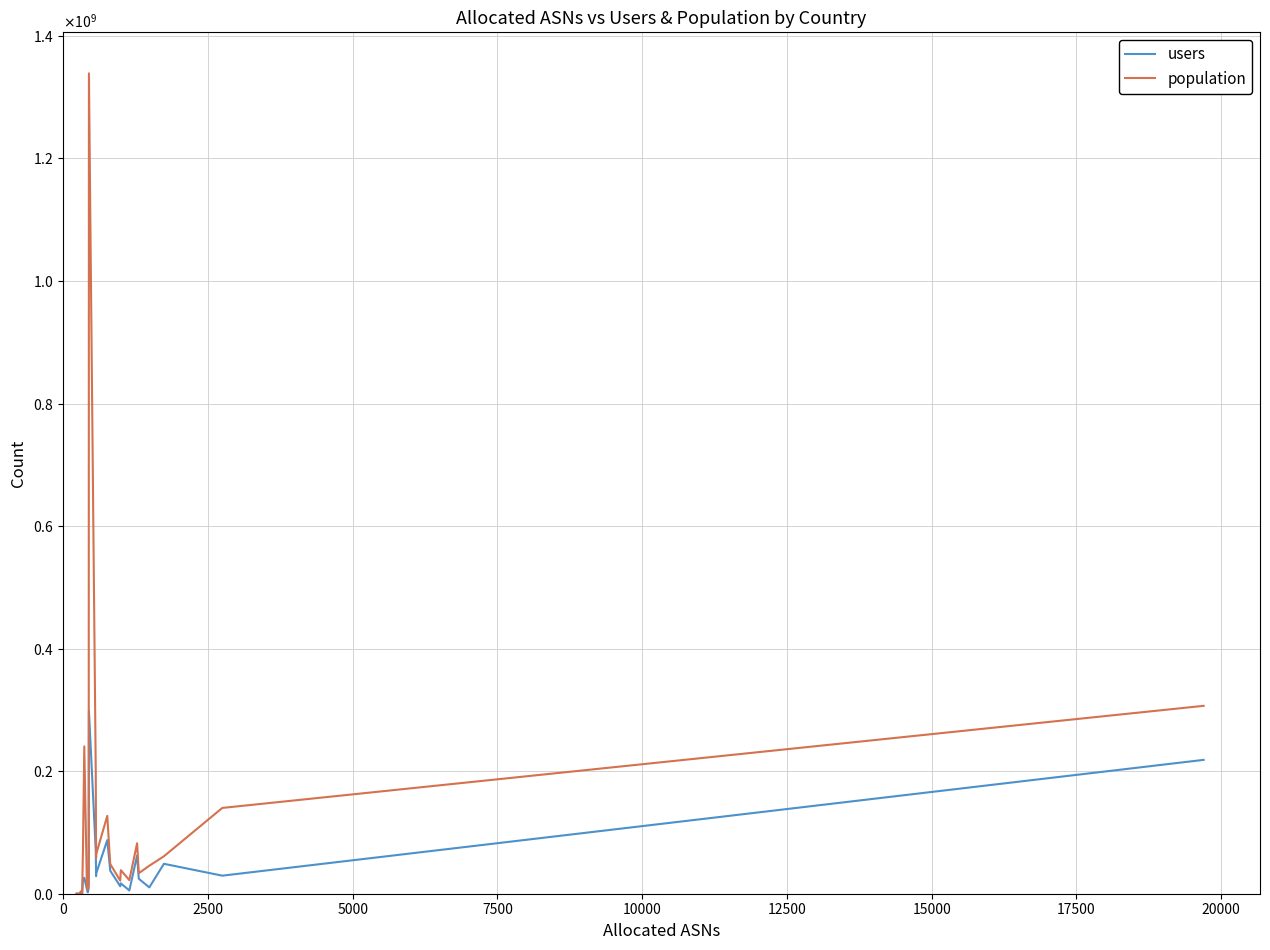

In users, how many points are lower than both neighbors (excluding endpoints)?

8